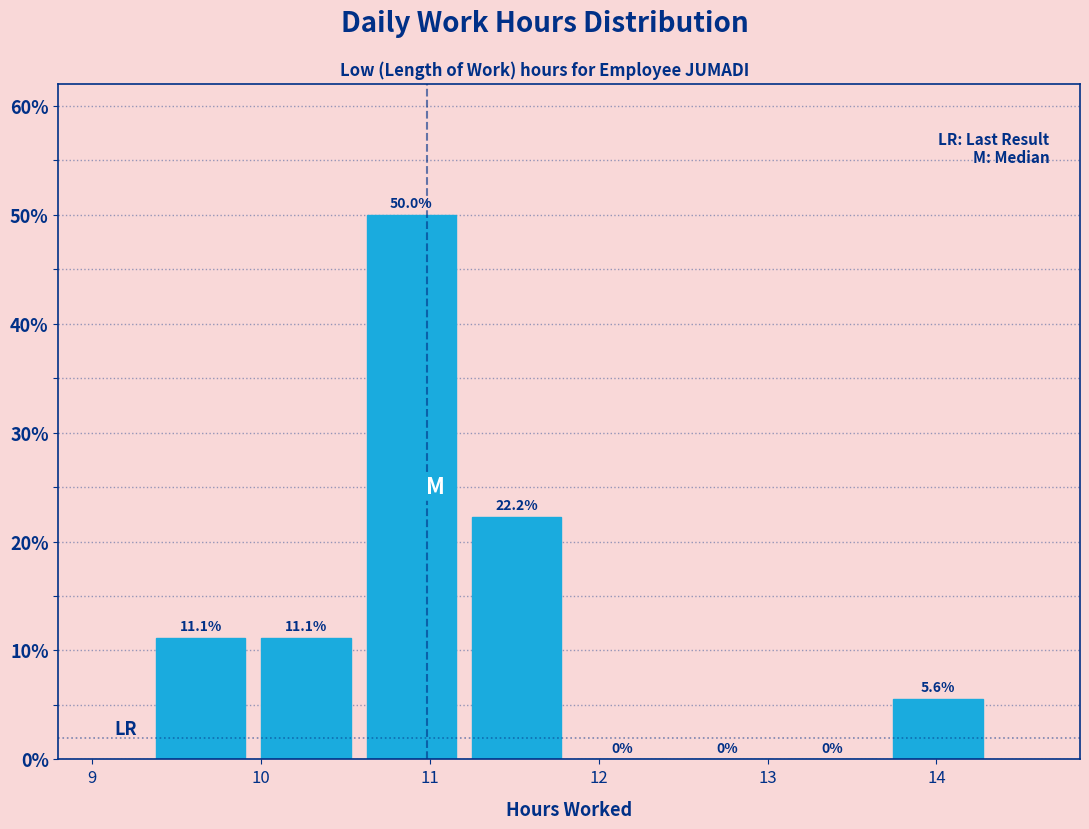

Over which range of the x-axis is the bar tallest?

10.6 to 11.2